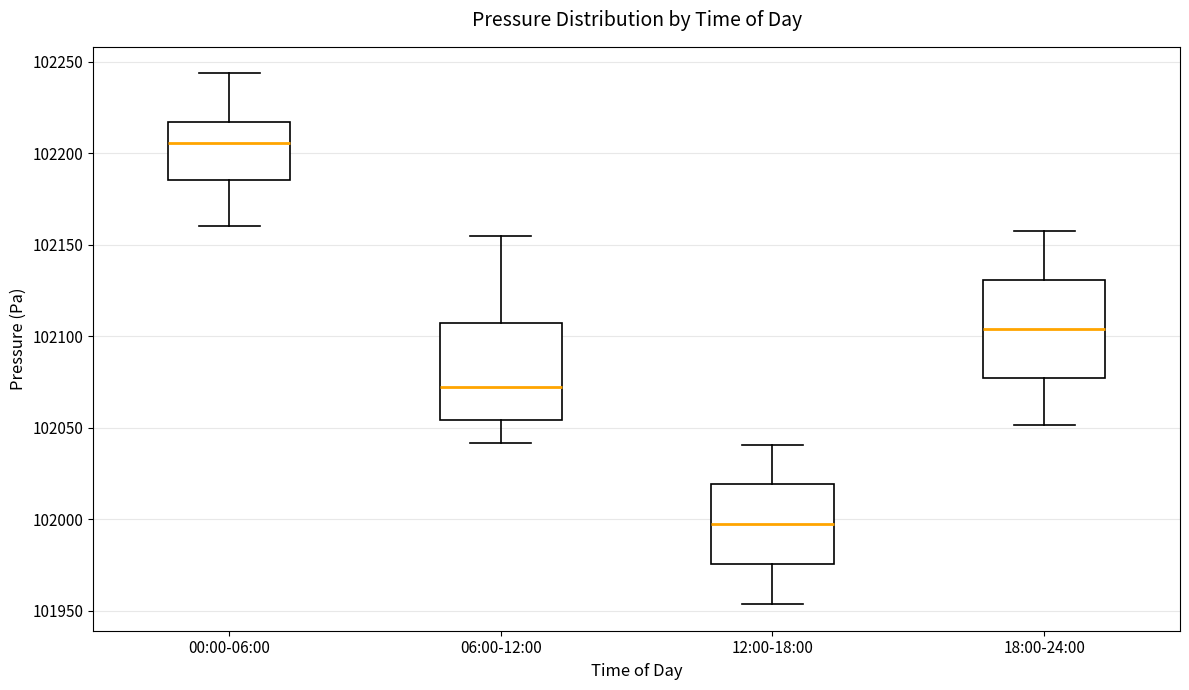

Reading left to right, read every box against the y-axis: the position of its median line, the range the box covers, and the ends of its whiskers. The values are not printed on the chart, so give them approximately, as read against the axis.

00:00-06:00: median 102205, box 102185 to 102215, whiskers 102160 to 102245
06:00-12:00: median 102075, box 102055 to 102105, whiskers 102040 to 102155
12:00-18:00: median 102000, box 101975 to 102020, whiskers 101955 to 102040
18:00-24:00: median 102105, box 102075 to 102130, whiskers 102050 to 102160